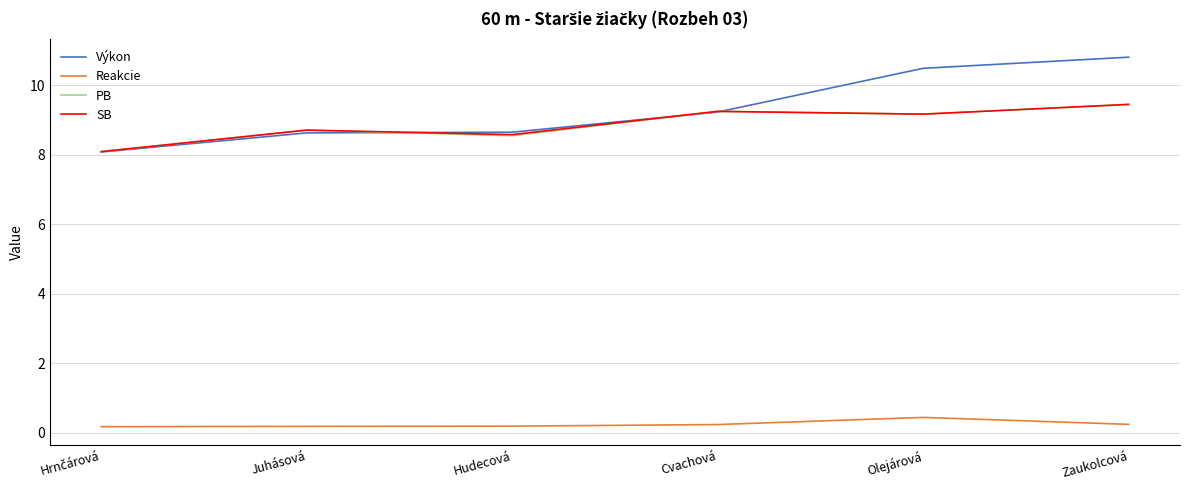

What position from the right is Hudecová?

4